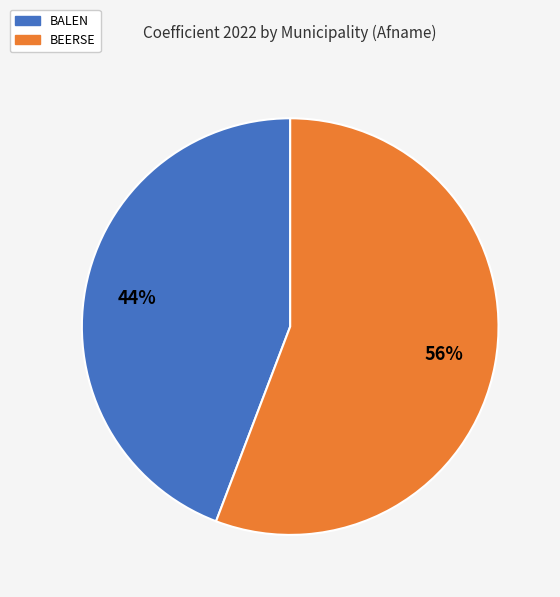

To the nearest percent, what is the difference between the largest and smallest slice percentages?

12%